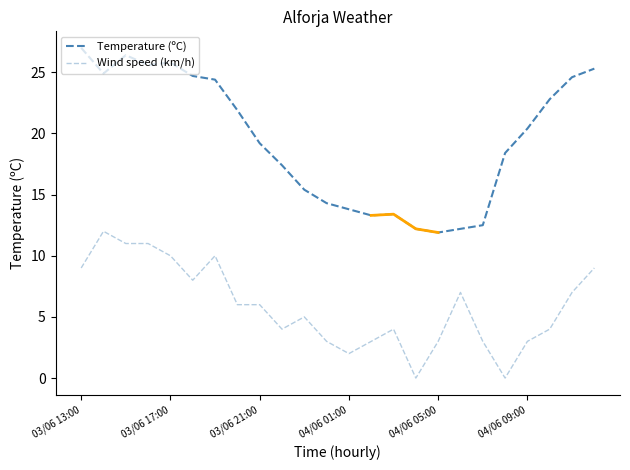

At which label does Wind speed (km/h) first exceed 6?

03/06 13:00